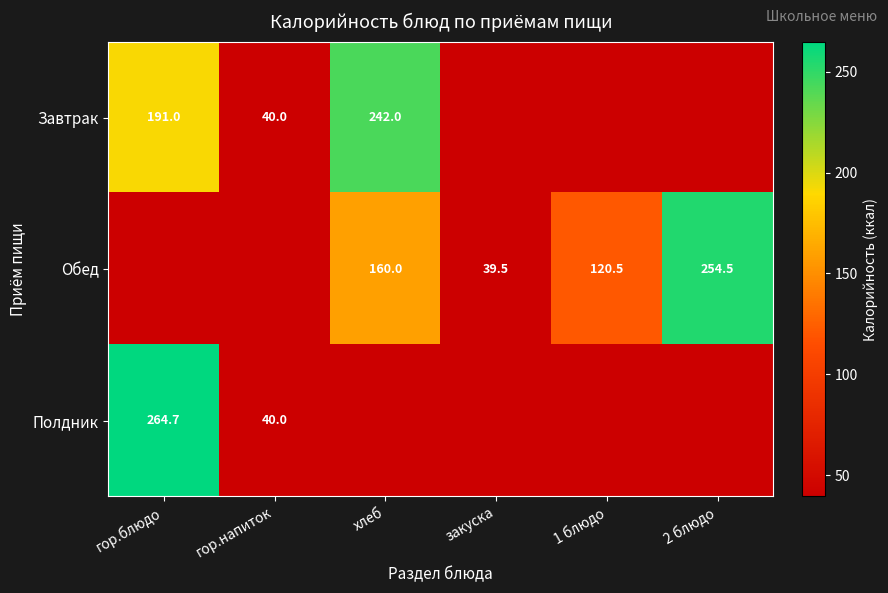

What is the spread (max minus min) of values at хлеб?

82.0